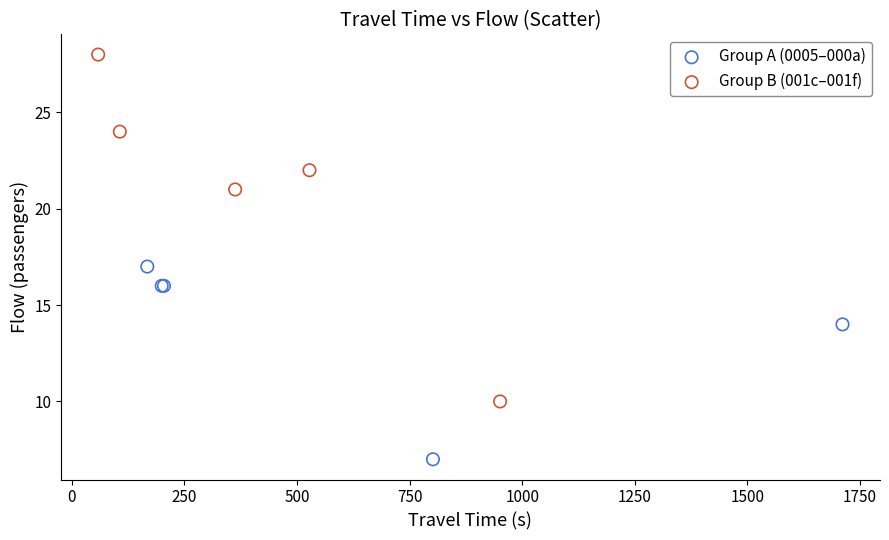

Which series contains the lowest Y value?

Group A (0005–000a)